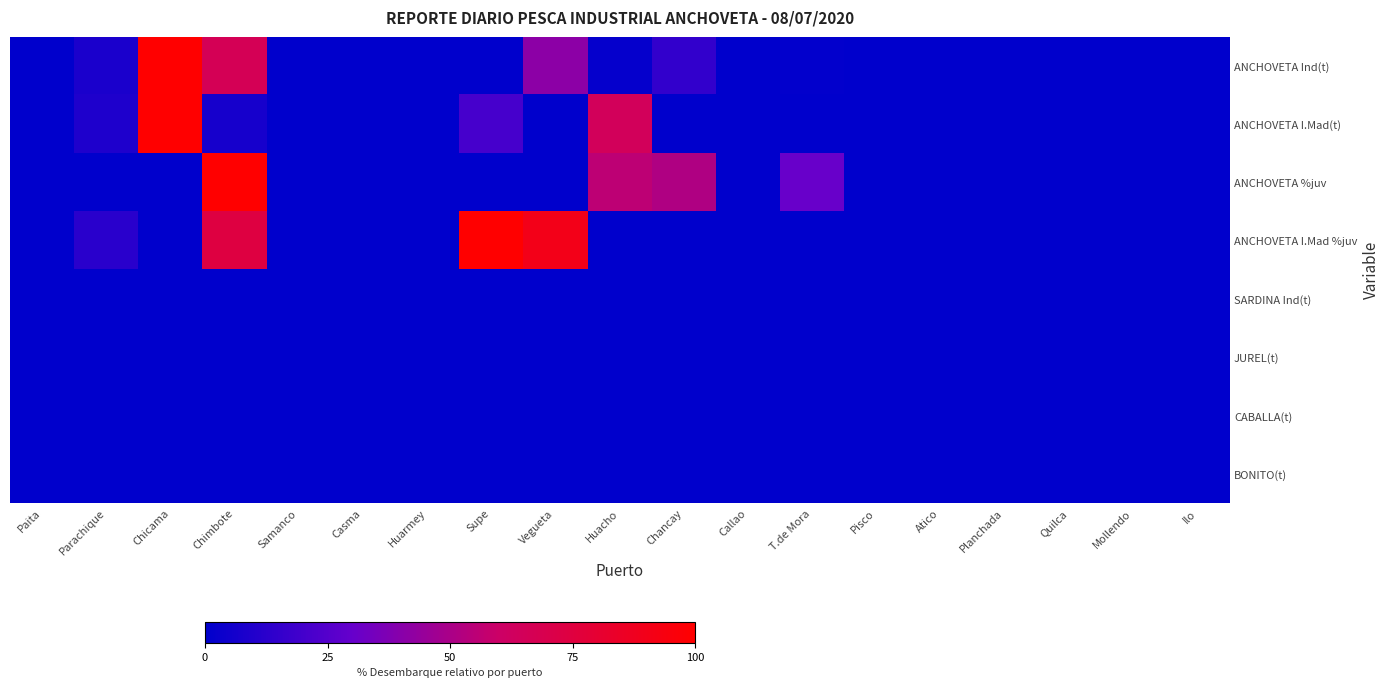

Reading left to right, list all the values displayed in this chart.

ANCHOVETA Ind(t): Paita=0.0	Parachique=7.8	Chicama=100.0	Chimbote=66.7	Samanco=0.0	Casma=0.0	Huarmey=0.0	Supe=0.0	Vegueta=41.4	Huacho=1.9	Chancay=15.2	Callao=0.0	T.de Mora=1.0	Pisco=0.0	Atico=0.0	Planchada=0.0	Quilca=0.0	Mollendo=0.0	Ilo=0.0
ANCHOVETA I.Mad(t): Paita=0.0	Parachique=9.1	Chicama=100.0	Chimbote=6.7	Samanco=0.0	Casma=0.0	Huarmey=0.0	Supe=21.1	Vegueta=0.0	Huacho=64.8	Chancay=0.0	Callao=0.0	T.de Mora=0.0	Pisco=0.0	Atico=0.0	Planchada=0.0	Quilca=0.0	Mollendo=0.0	Ilo=0.0
ANCHOVETA %juv: Paita=0.0	Parachique=0.0	Chicama=0.0	Chimbote=100.0	Samanco=0.0	Casma=0.0	Huarmey=0.0	Supe=0.0	Vegueta=0.0	Huacho=55.5	Chancay=51.9	Callao=0.0	T.de Mora=30.7	Pisco=0.0	Atico=0.0	Planchada=0.0	Quilca=0.0	Mollendo=0.0	Ilo=0.0
ANCHOVETA I.Mad %juv: Paita=0.0	Parachique=12.5	Chicama=0.0	Chimbote=74.2	Samanco=0.0	Casma=0.0	Huarmey=0.0	Supe=100.0	Vegueta=90.4	Huacho=0.0	Chancay=0.0	Callao=0.0	T.de Mora=0.0	Pisco=0.0	Atico=0.0	Planchada=0.0	Quilca=0.0	Mollendo=0.0	Ilo=0.0
SARDINA Ind(t): Paita=0.0	Parachique=0.0	Chicama=0.0	Chimbote=0.0	Samanco=0.0	Casma=0.0	Huarmey=0.0	Supe=0.0	Vegueta=0.0	Huacho=0.0	Chancay=0.0	Callao=0.0	T.de Mora=0.0	Pisco=0.0	Atico=0.0	Planchada=0.0	Quilca=0.0	Mollendo=0.0	Ilo=0.0
JUREL(t): Paita=0.0	Parachique=0.0	Chicama=0.0	Chimbote=0.0	Samanco=0.0	Casma=0.0	Huarmey=0.0	Supe=0.0	Vegueta=0.0	Huacho=0.0	Chancay=0.0	Callao=0.0	T.de Mora=0.0	Pisco=0.0	Atico=0.0	Planchada=0.0	Quilca=0.0	Mollendo=0.0	Ilo=0.0
CABALLA(t): Paita=0.0	Parachique=0.0	Chicama=0.0	Chimbote=0.0	Samanco=0.0	Casma=0.0	Huarmey=0.0	Supe=0.0	Vegueta=0.0	Huacho=0.0	Chancay=0.0	Callao=0.0	T.de Mora=0.0	Pisco=0.0	Atico=0.0	Planchada=0.0	Quilca=0.0	Mollendo=0.0	Ilo=0.0
BONITO(t): Paita=0.0	Parachique=0.0	Chicama=0.0	Chimbote=0.0	Samanco=0.0	Casma=0.0	Huarmey=0.0	Supe=0.0	Vegueta=0.0	Huacho=0.0	Chancay=0.0	Callao=0.0	T.de Mora=0.0	Pisco=0.0	Atico=0.0	Planchada=0.0	Quilca=0.0	Mollendo=0.0	Ilo=0.0